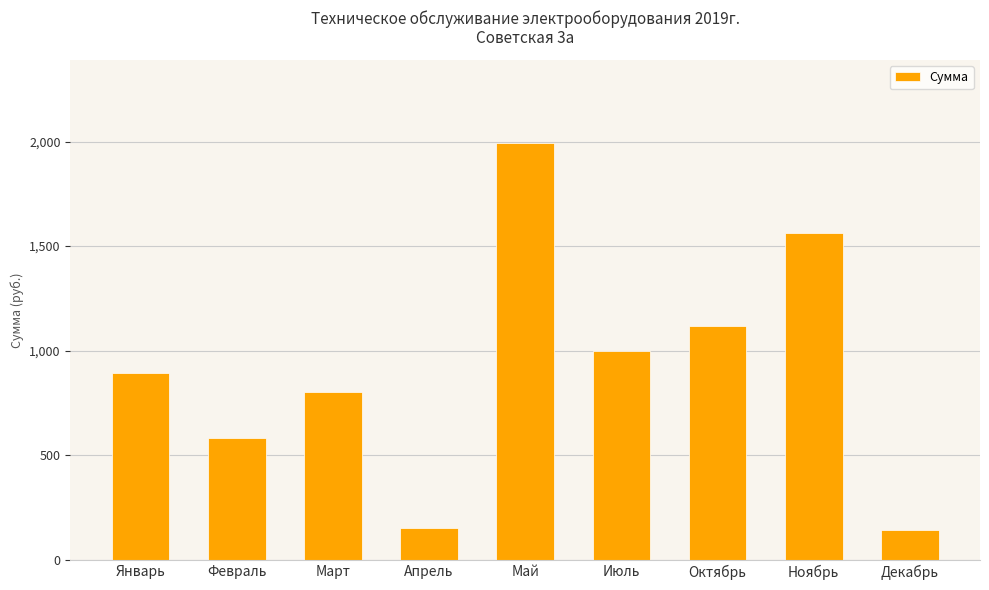

What is the difference between the maximum and minimum values?

1846.6